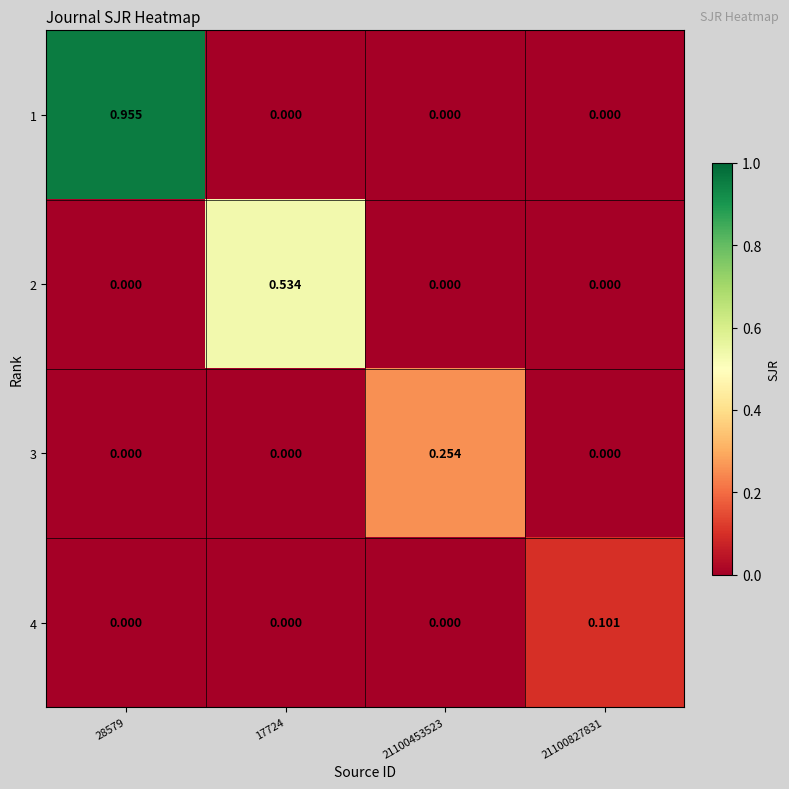

At how many categories does at least one series exceed 0?

4